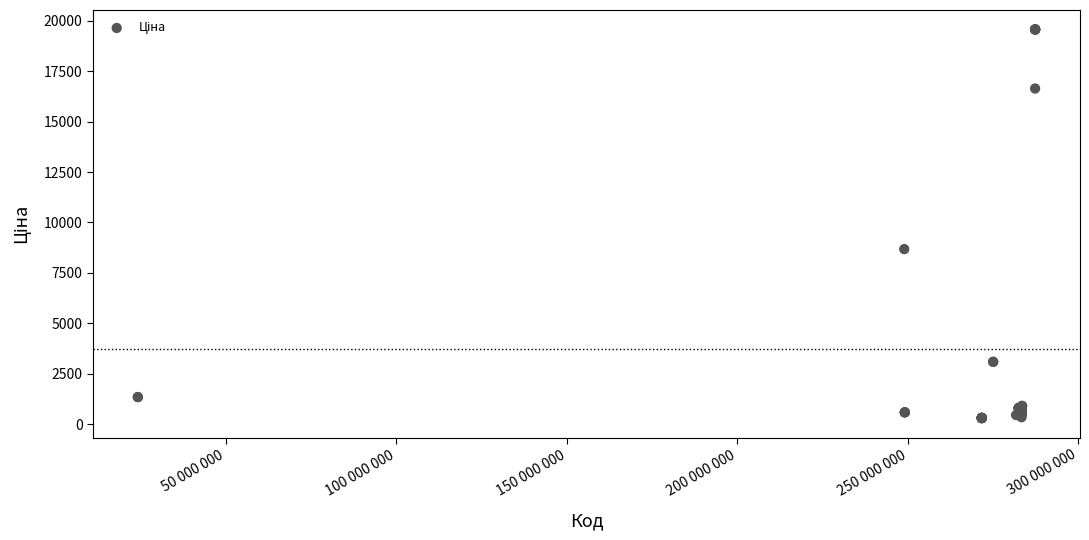

What Y value in the scatter plot is closest to 9934?

8679.5